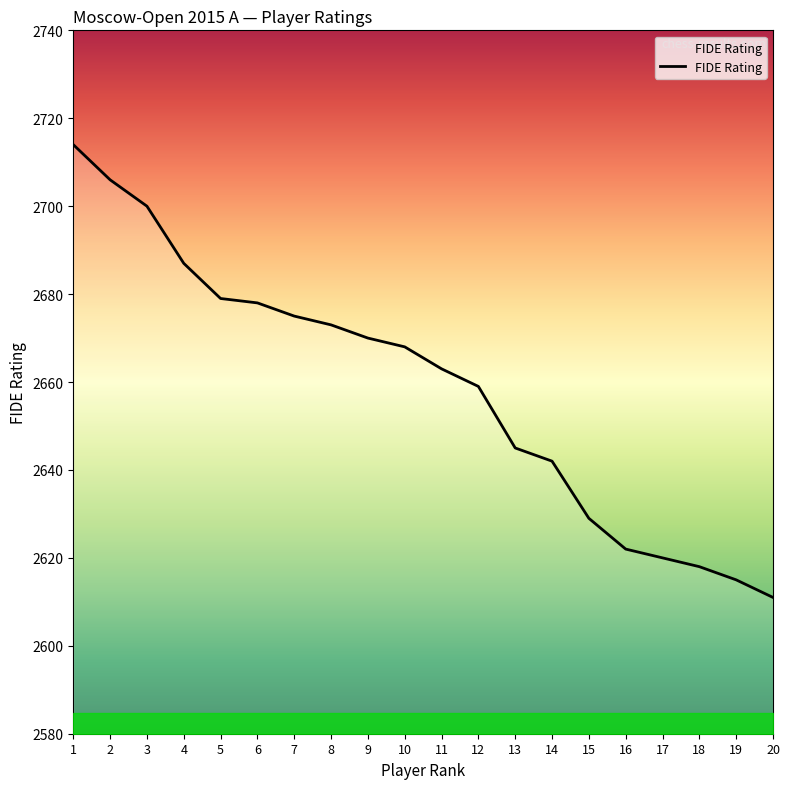

What is the difference between the values at 14 and 20?

31